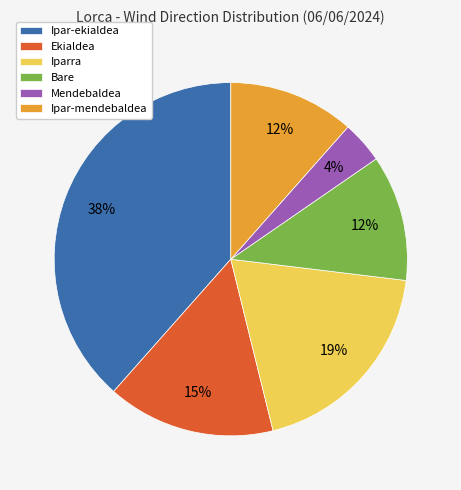

How many slices are in this pie chart?

6